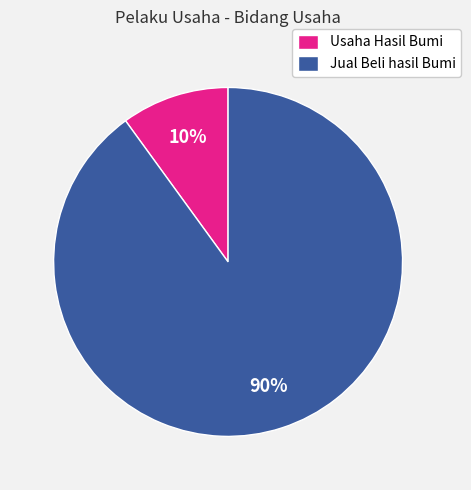

Is the sum of Jual Beli hasil Bumi and Usaha Hasil Bumi greater than half?

Yes